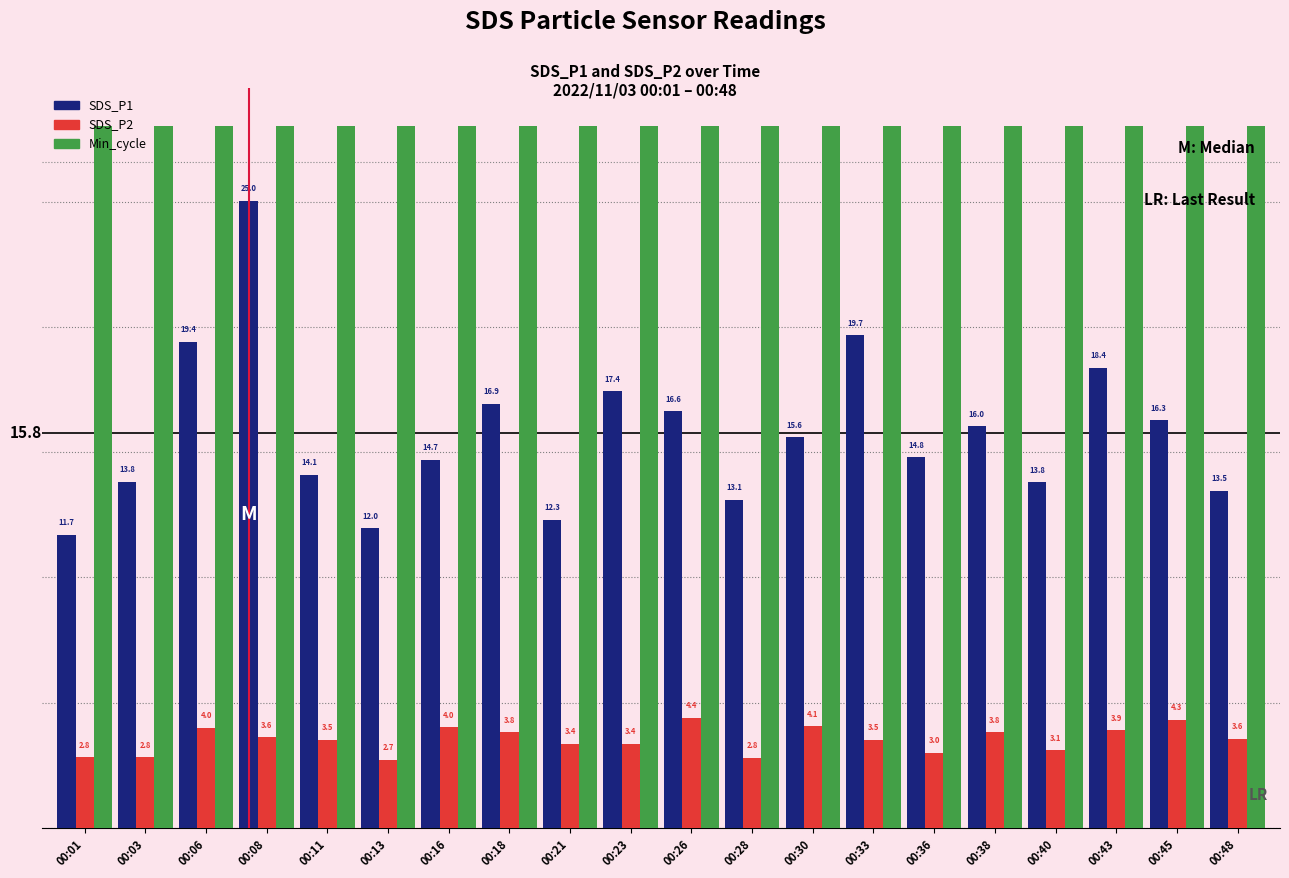

Which category has the lowest value across all series?

00:13